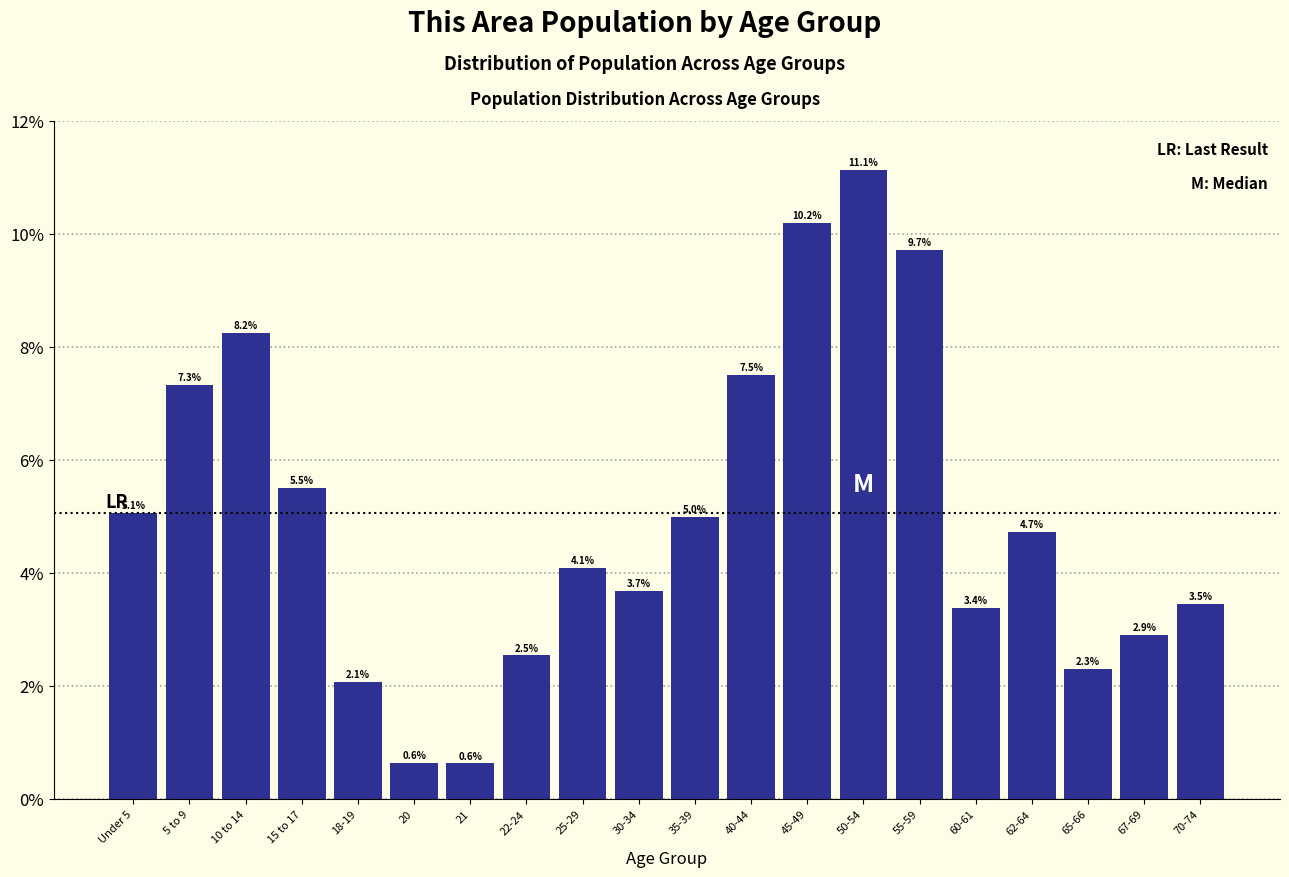

Reading left to right, extract all data points from this chart.

Under 5=5.1	5 to 9=7.3	10 to 14=8.2	15 to 17=5.5	18-19=2.1	20=0.6	21=0.6	22-24=2.5	25-29=4.1	30-34=3.7	35-39=5.0	40-44=7.5	45-49=10.2	50-54=11.1	55-59=9.7	60-61=3.4	62-64=4.7	65-66=2.3	67-69=2.9	70-74=3.5